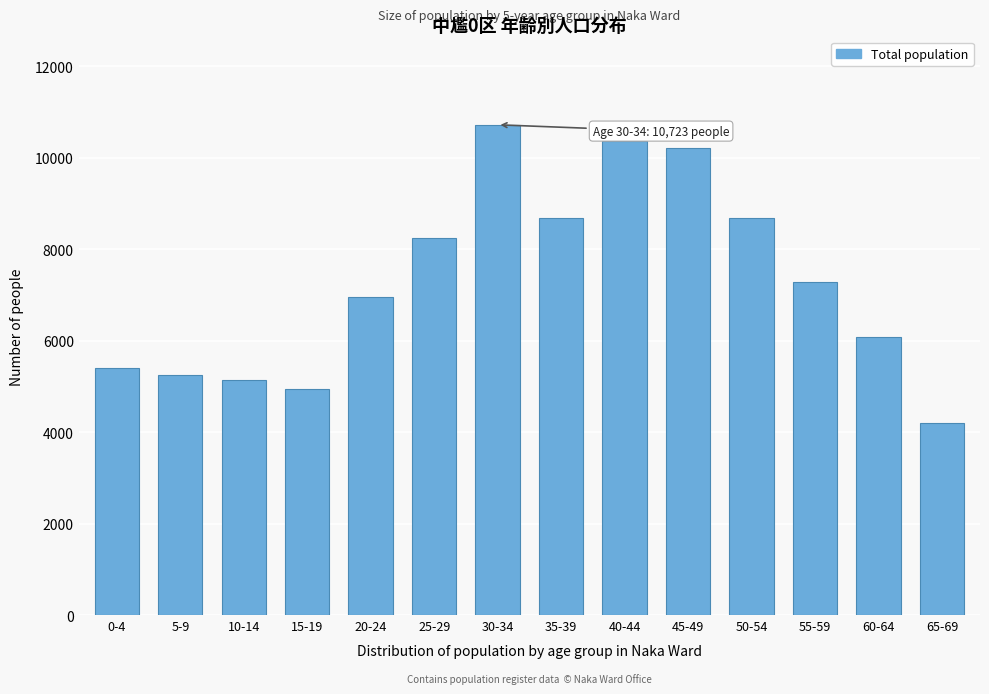

What is the minimum value shown in the chart?

4207